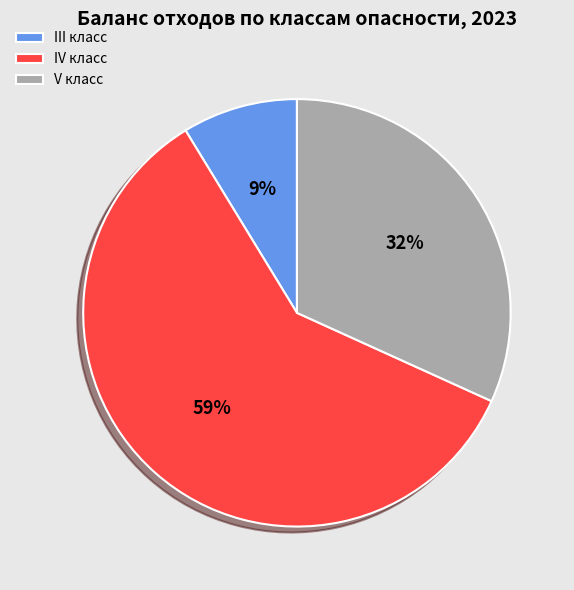

To the nearest percent, what is the combined percentage of IV класс and V класс?

91%